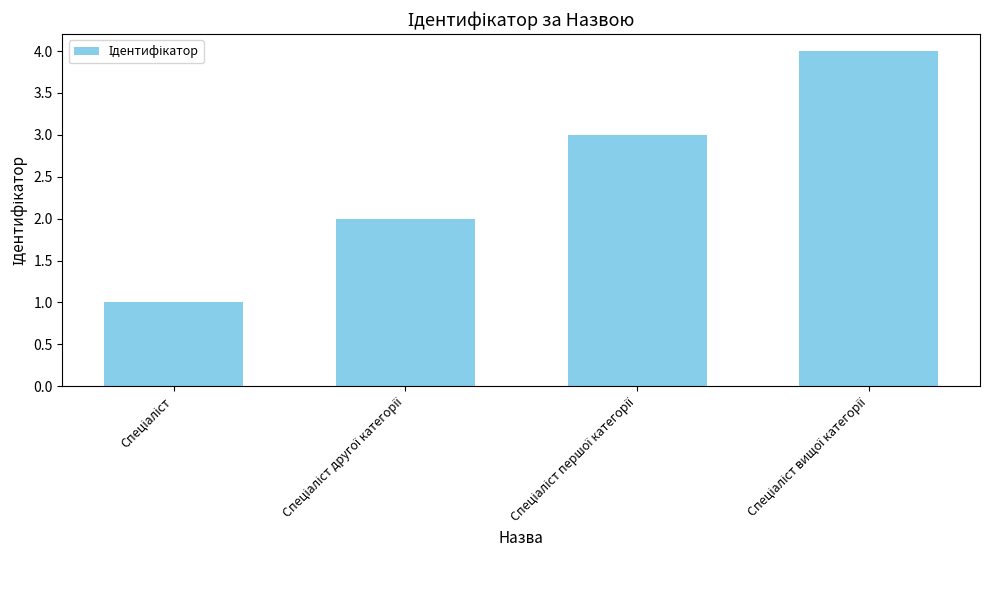

What is the sum of all values?

10